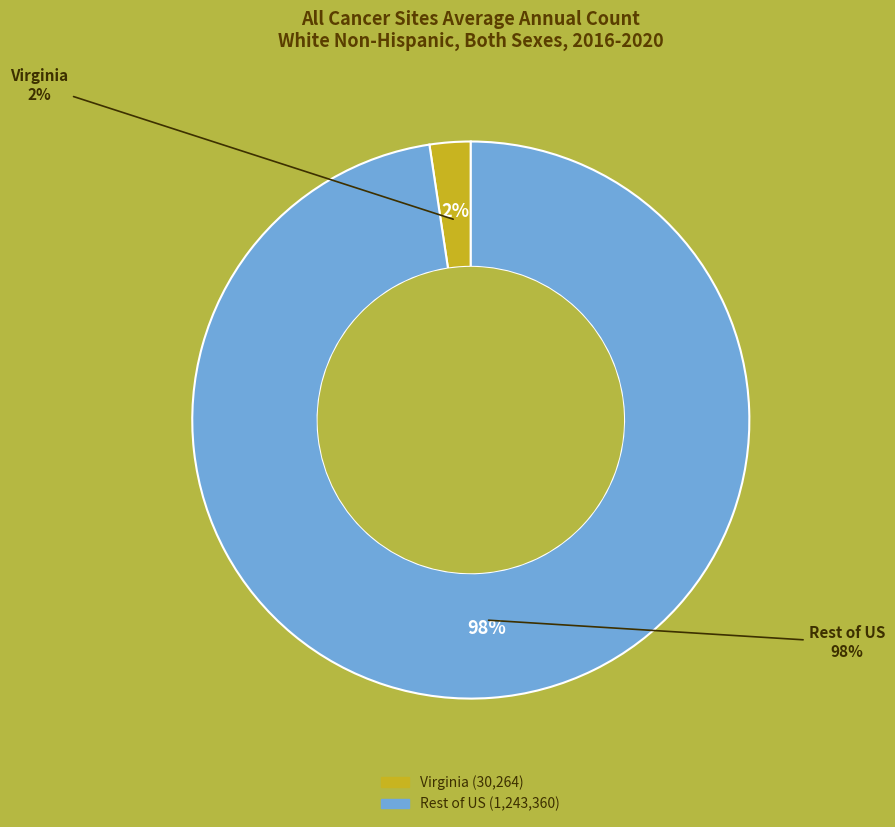

To the nearest percent, what is the average slice percentage?

50%